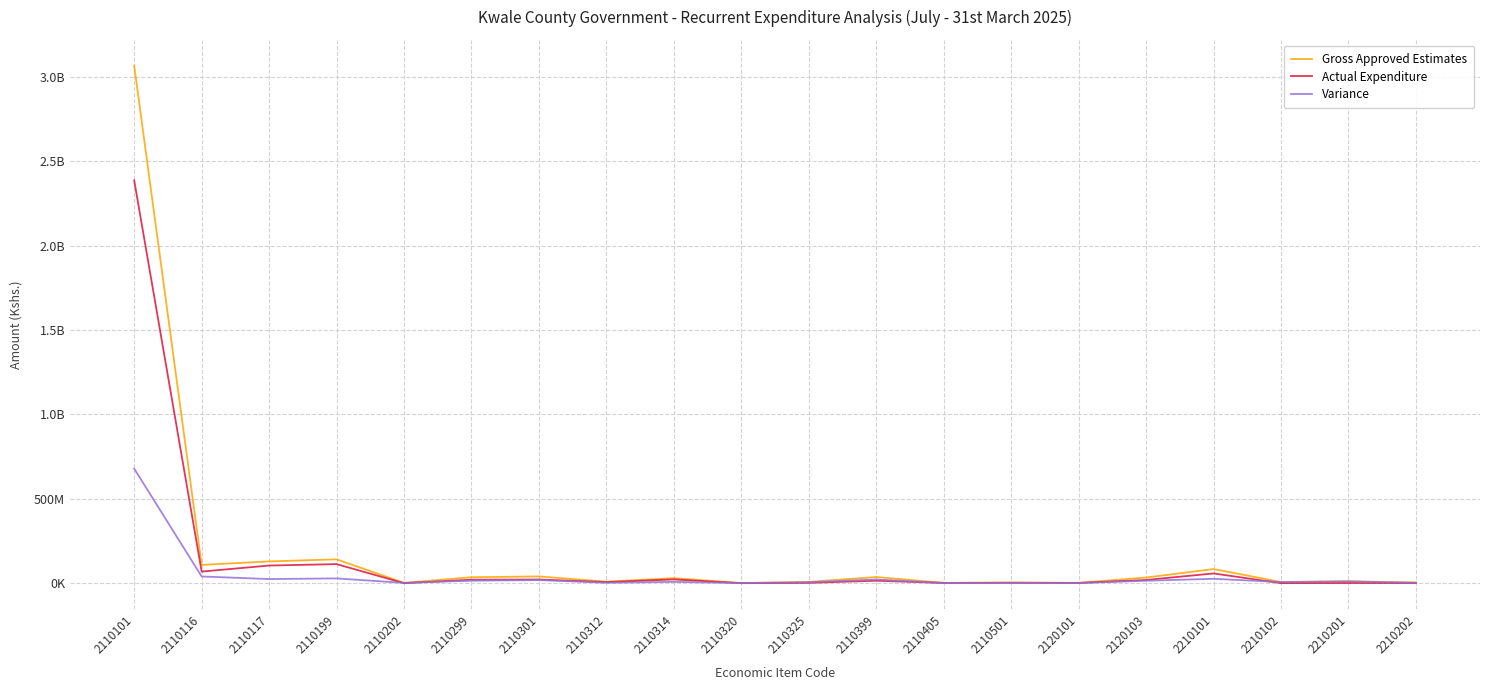

Where does the Variance series first go above 10520387?

2110101